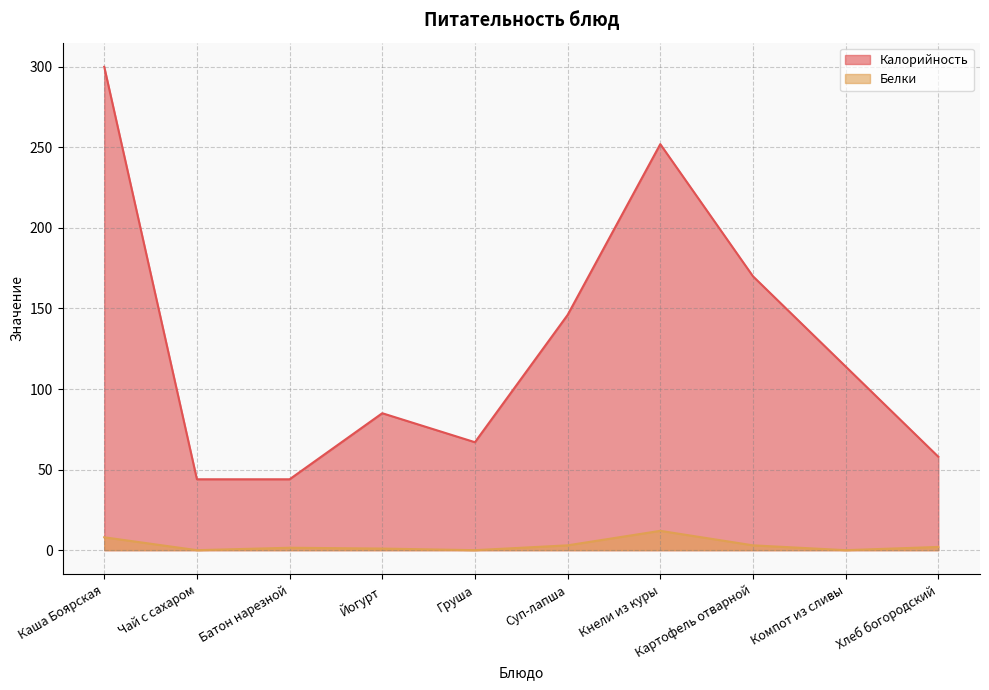

Where does the Белки series first go above 2?

Каша Боярская